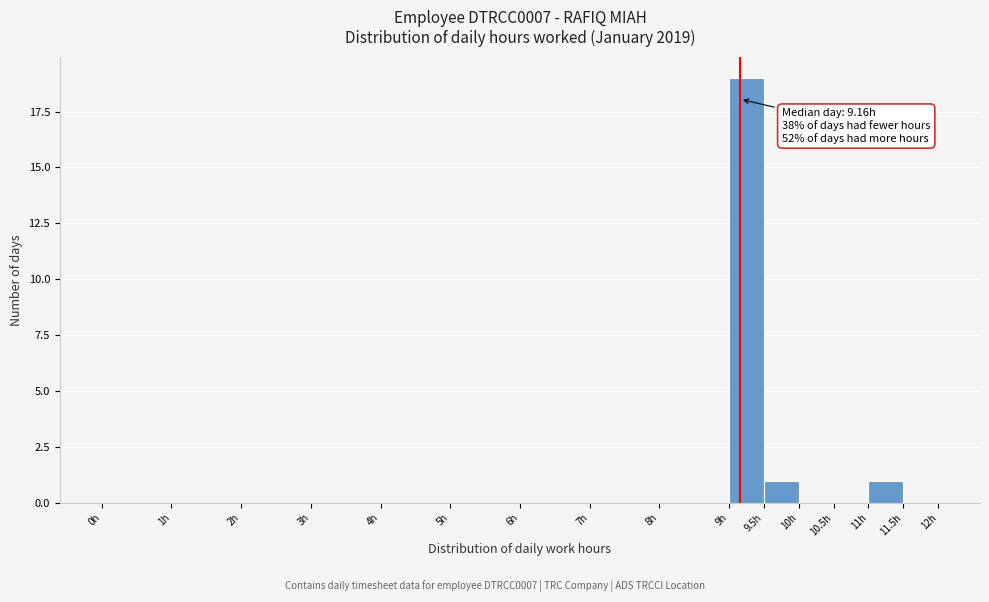

Which range on the x-axis has the tallest bar?

9.0 to 9.5